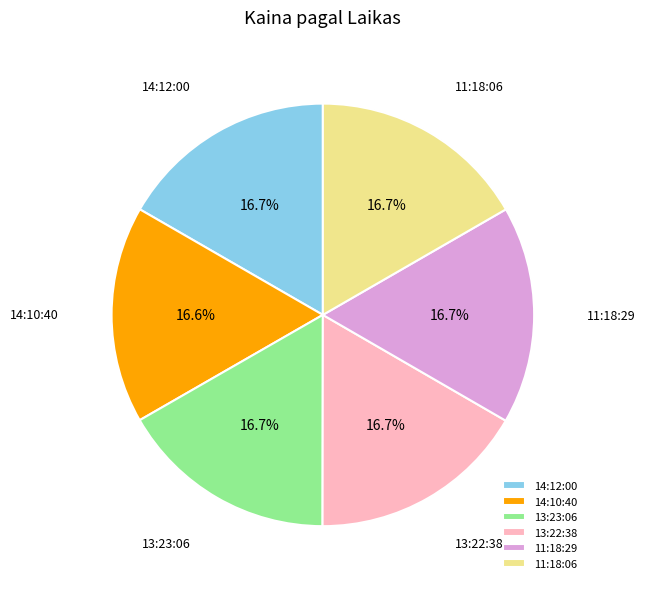

Is the sum of 13:23:06 and 13:22:38 greater than half?

No